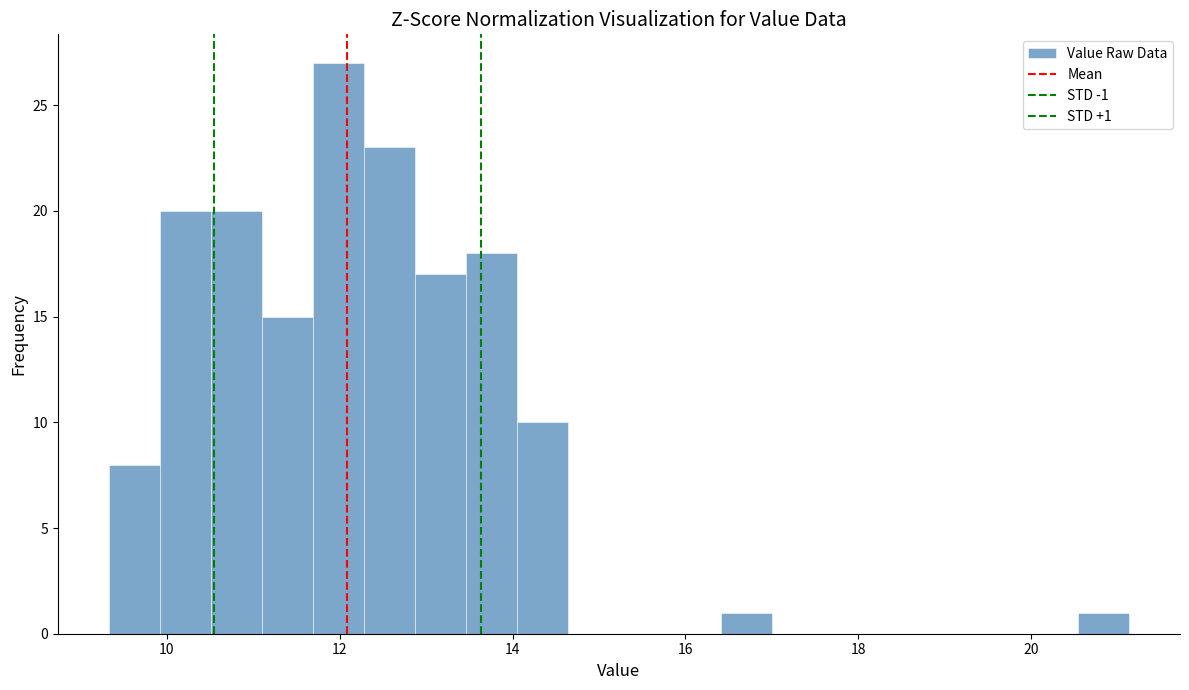

Read against the x-axis, roughly where is the centre of the tallest bar?

12.0